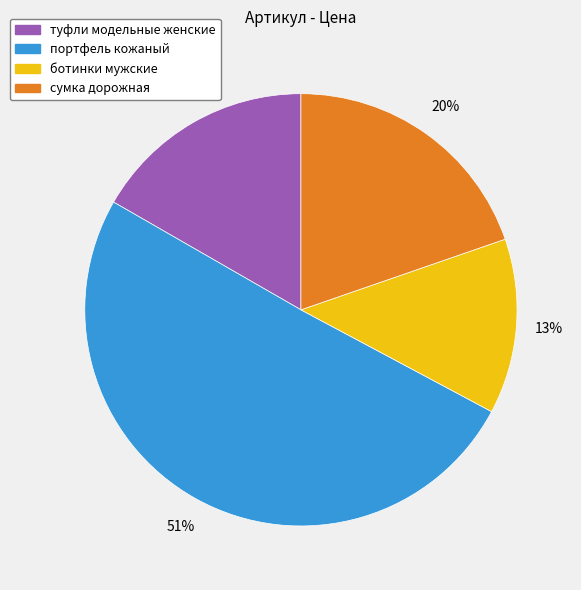

To the nearest percent, what is the combined percentage of ботинки мужские and туфли модельные женские?

30%